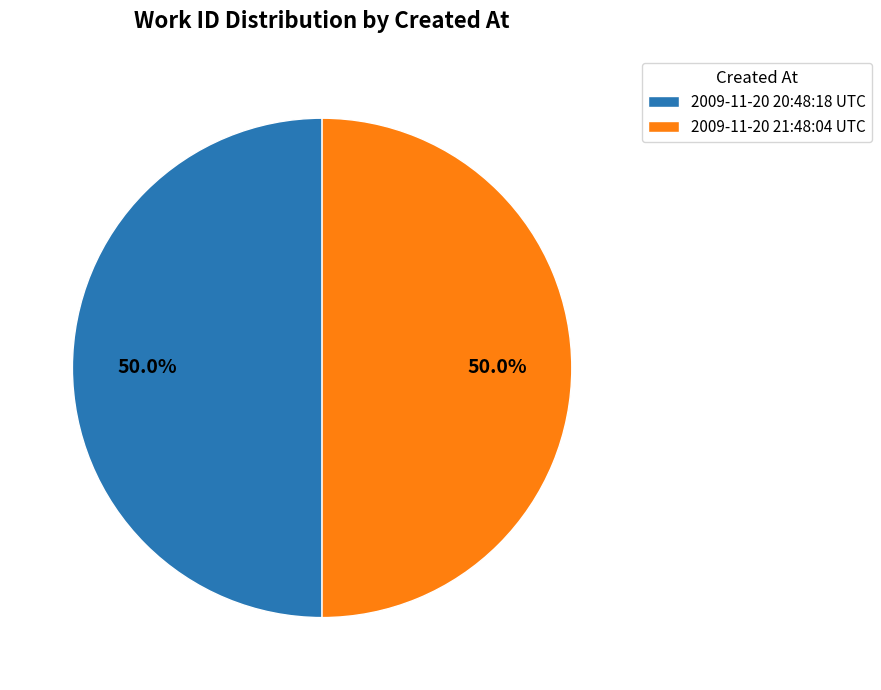

How many slices are in this pie chart?

2